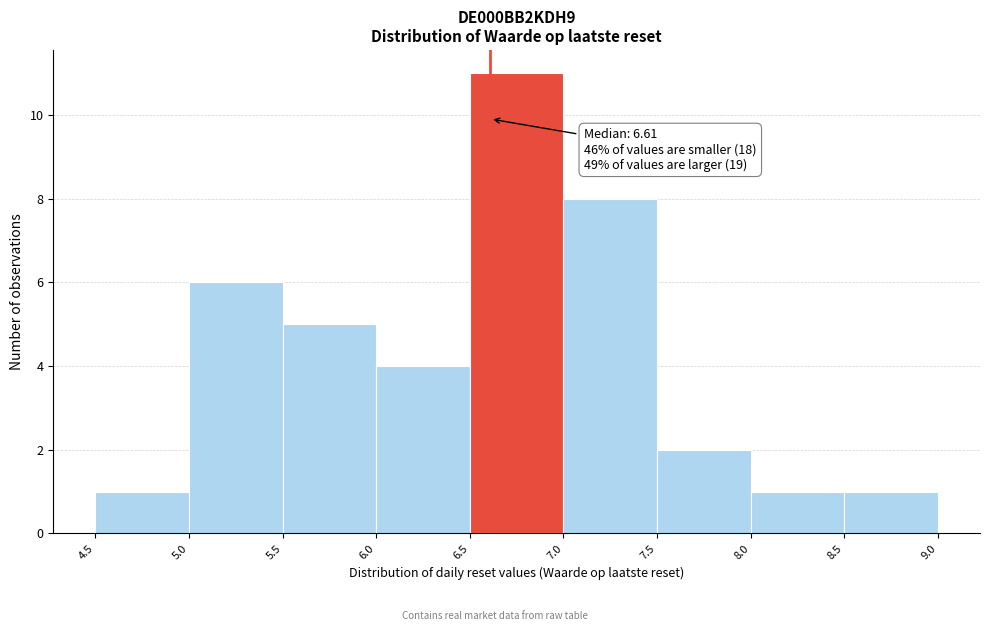

Which range on the x-axis has the tallest bar?

6.5 to 7.0